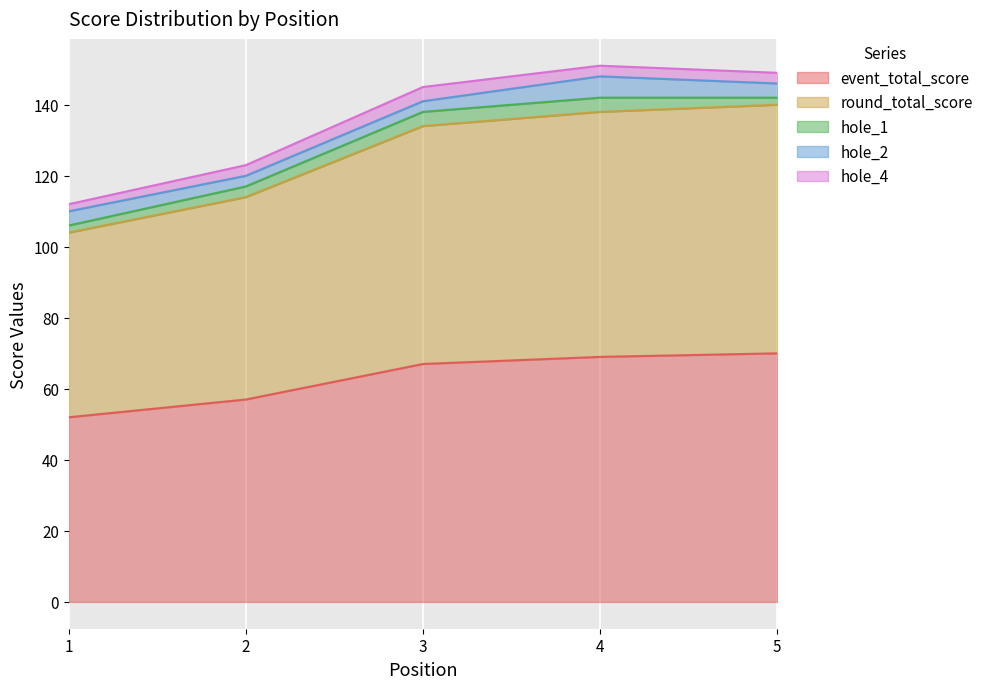

Reading left to right, what are all the values shown in this chart?

event_total_score: 1=52	2=57	3=67	4=69	5=70
round_total_score: 1=52	2=57	3=67	4=69	5=70
hole_1: 1=2	2=3	3=4	4=4	5=2
hole_2: 1=4	2=3	3=3	4=6	5=4
hole_4: 1=2	2=3	3=4	4=3	5=3